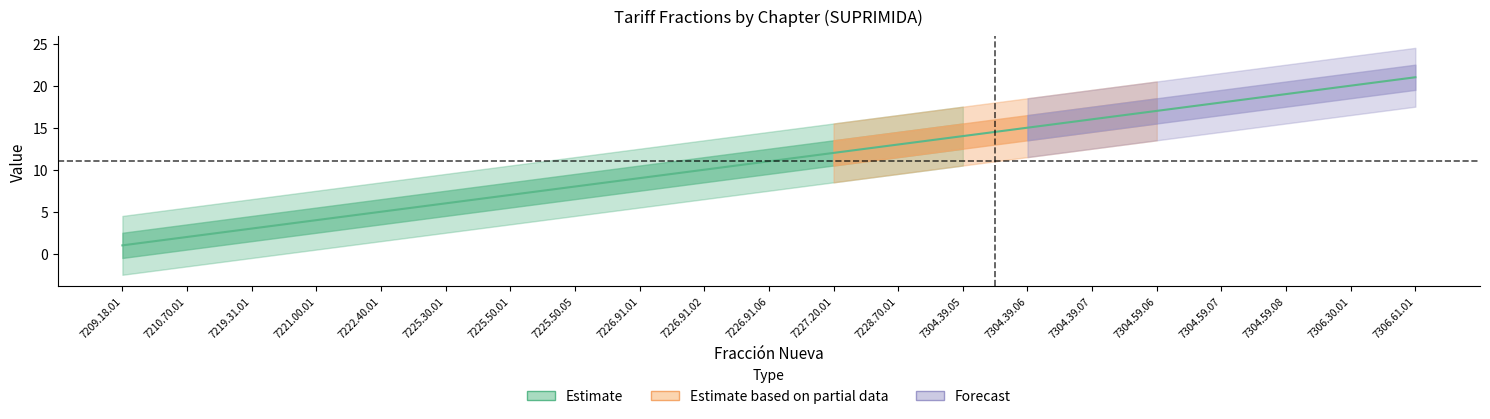

Between 7304.59.06 and 7221.00.01, which is larger?

7304.59.06